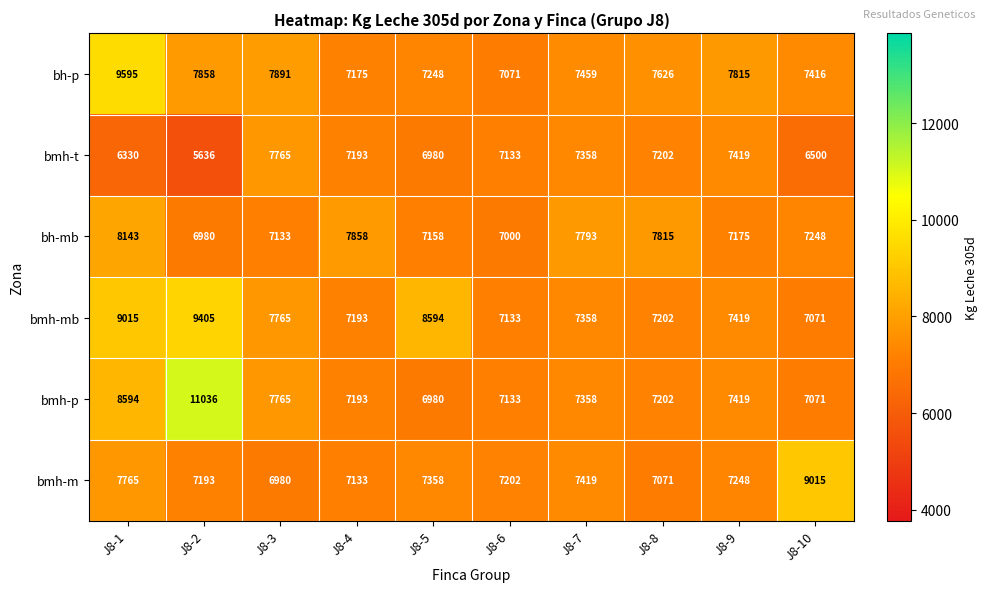

Rank the series by their maximum value, from lowest to highest.

bmh-t, bh-mb, bmh-m, bmh-mb, bh-p, bmh-p